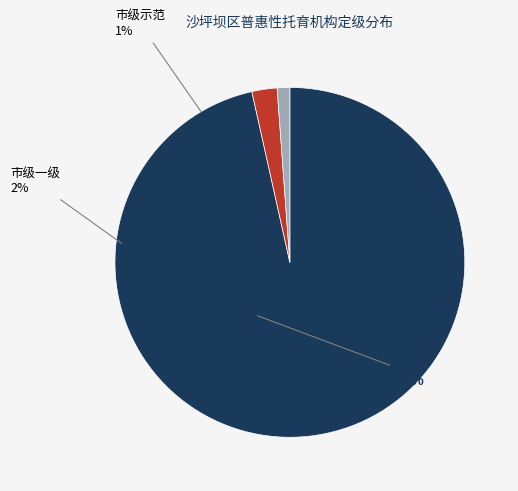

How much of the chart is everything except 市级一级?

97.7%